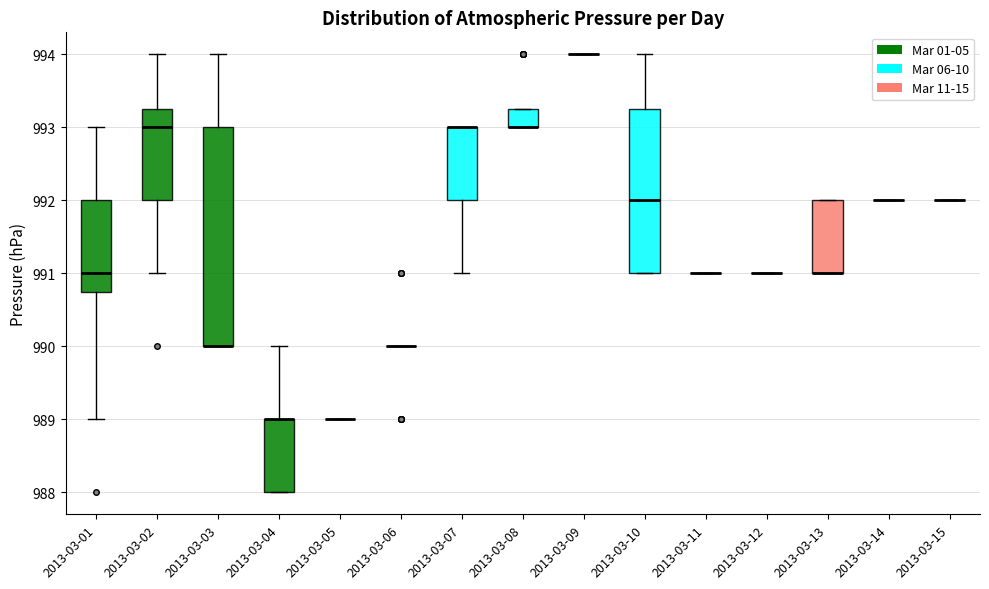

Where is the lower edge of the box for 2013-03-10 on the y-axis? The values are not printed on the chart, so give them approximately, as read against the axis.

991.0